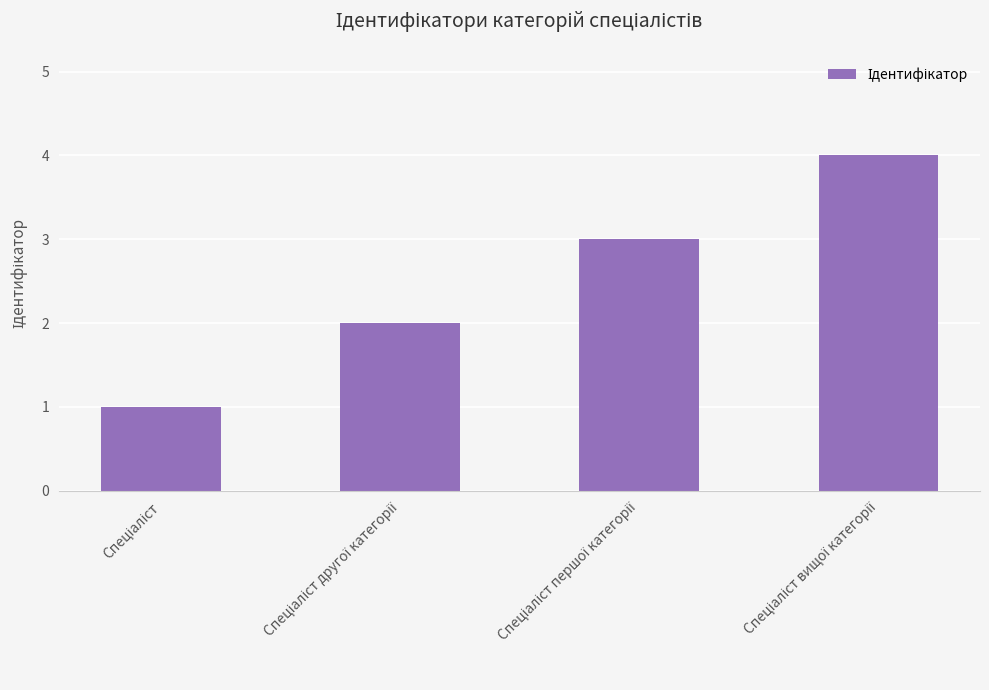

What is the difference between the maximum and minimum values?

3